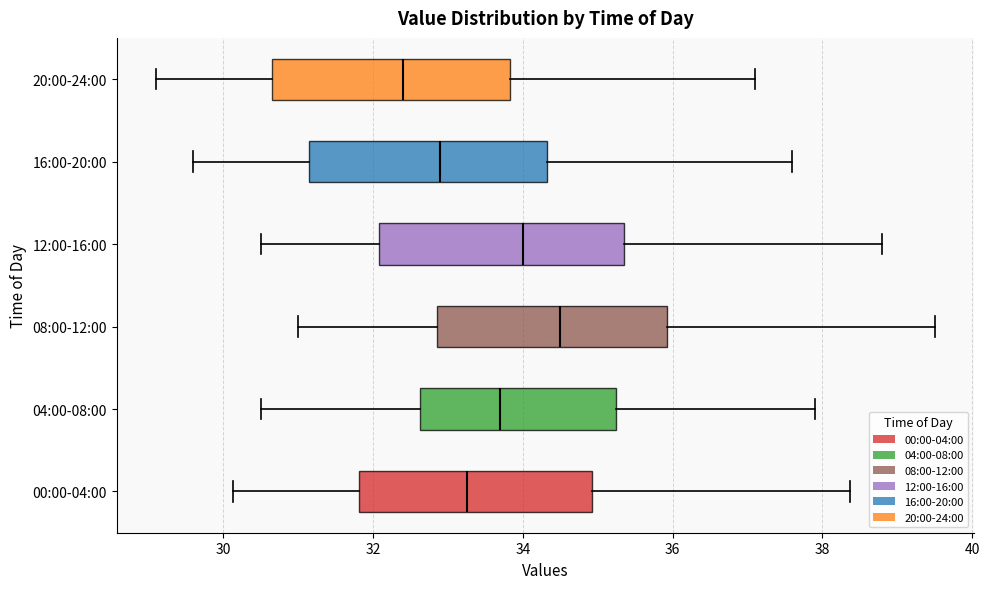

Which box's median line is the furthest to the right?

08:00-12:00